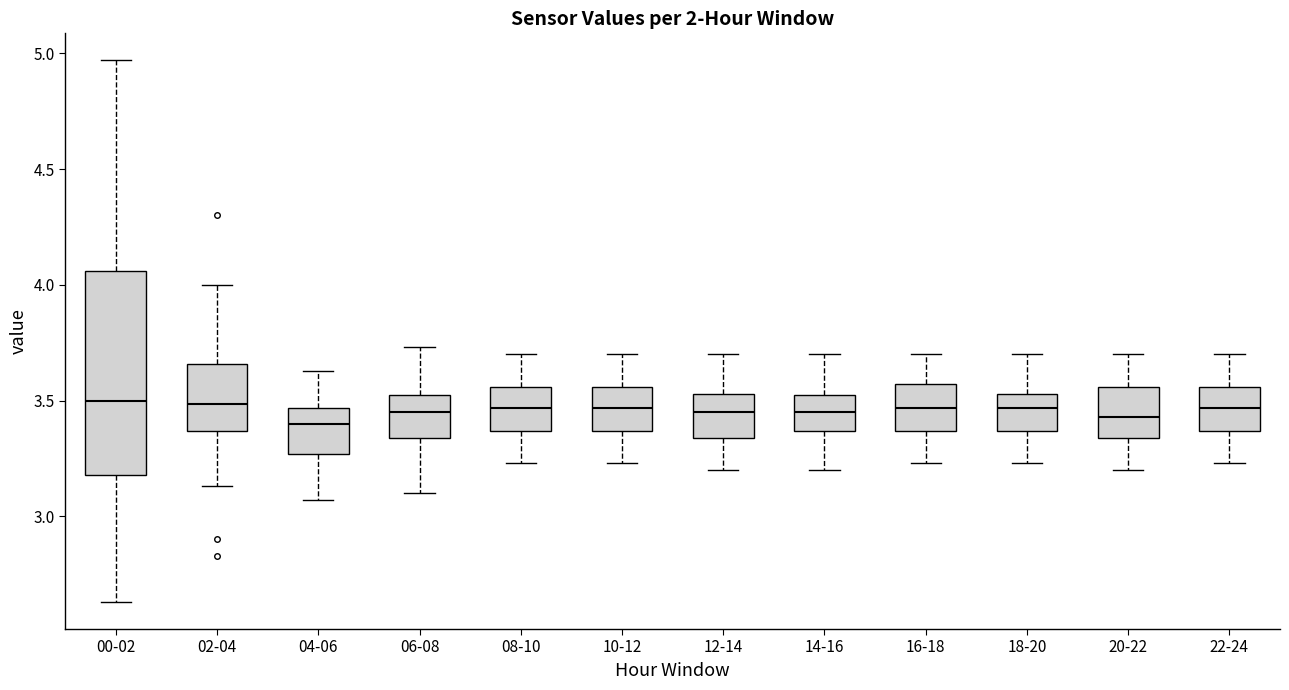

Reading left to right, transcribe this box plot: for each box, give where its median line is, the range the box spans, and where its two whiskers end, as read against the y-axis. The values are not printed on the chart, so give them approximately, as read against the axis.

00-02: median 3.50, box 3.20 to 4.05, whiskers 2.65 to 4.95
02-04: median 3.50, box 3.35 to 3.65, whiskers 3.15 to 4.00
04-06: median 3.40, box 3.25 to 3.45, whiskers 3.05 to 3.65
06-08: median 3.45, box 3.35 to 3.50, whiskers 3.10 to 3.75
08-10: median 3.45, box 3.35 to 3.55, whiskers 3.25 to 3.70
10-12: median 3.45, box 3.35 to 3.55, whiskers 3.25 to 3.70
12-14: median 3.45, box 3.35 to 3.55, whiskers 3.20 to 3.70
14-16: median 3.45, box 3.35 to 3.50, whiskers 3.20 to 3.70
16-18: median 3.45, box 3.35 to 3.55, whiskers 3.25 to 3.70
18-20: median 3.45, box 3.35 to 3.55, whiskers 3.25 to 3.70
20-22: median 3.45, box 3.35 to 3.55, whiskers 3.20 to 3.70
22-24: median 3.45, box 3.35 to 3.55, whiskers 3.25 to 3.70